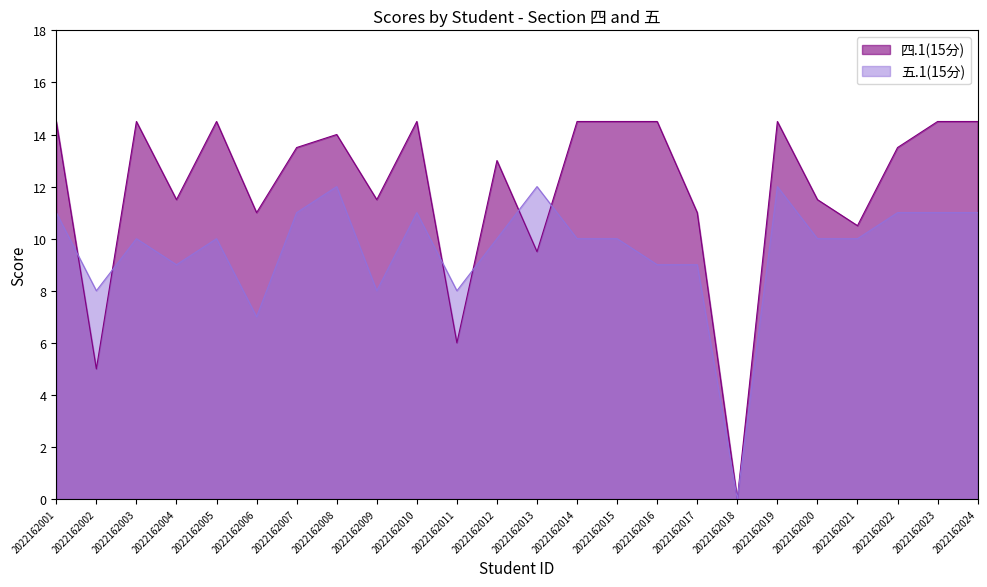

Does the chart have visible grid lines?

No